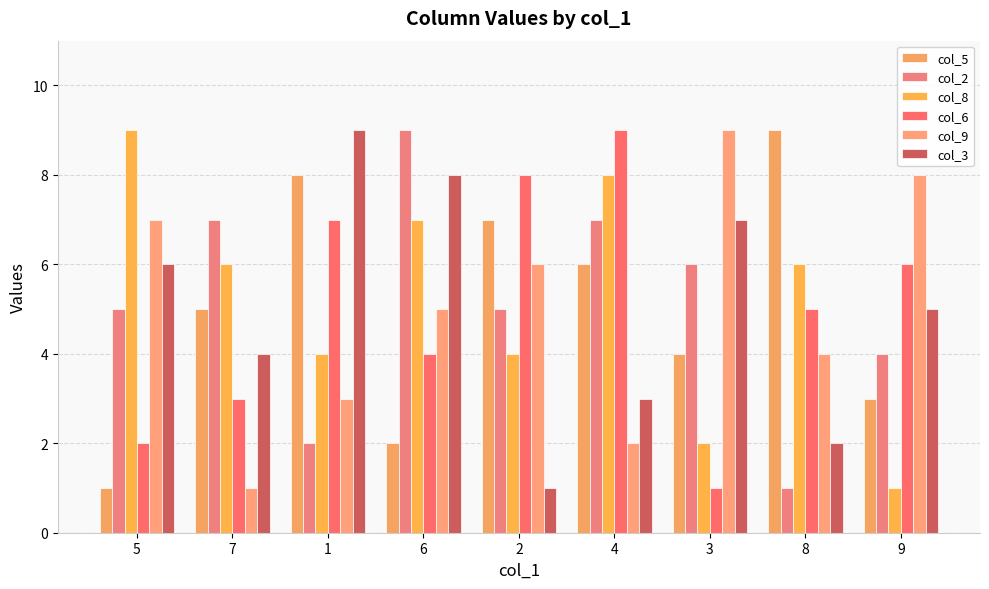

Reading right to left, what are all the values shown in this chart?

col_5: 9=3	8=9	3=4	4=6	2=7	6=2	1=8	7=5	5=1
col_2: 9=4	8=1	3=6	4=7	2=5	6=9	1=2	7=7	5=5
col_8: 9=1	8=6	3=2	4=8	2=4	6=7	1=4	7=6	5=9
col_6: 9=6	8=5	3=1	4=9	2=8	6=4	1=7	7=3	5=2
col_9: 9=8	8=4	3=9	4=2	2=6	6=5	1=3	7=1	5=7
col_3: 9=5	8=2	3=7	4=3	2=1	6=8	1=9	7=4	5=6